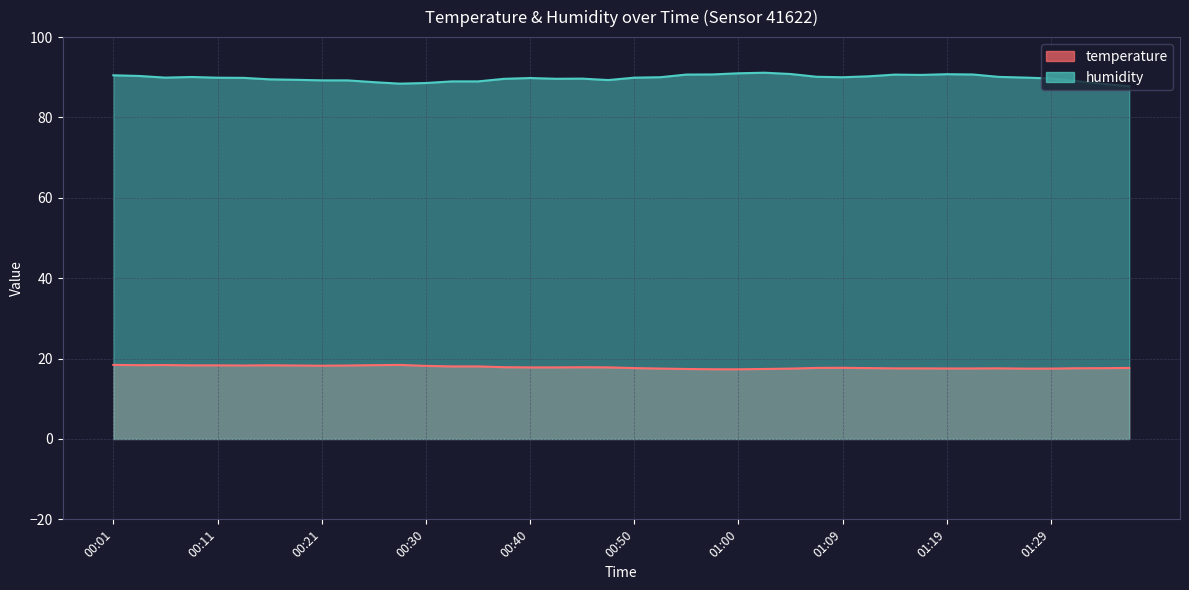

Which series has the widest spread of values?

humidity